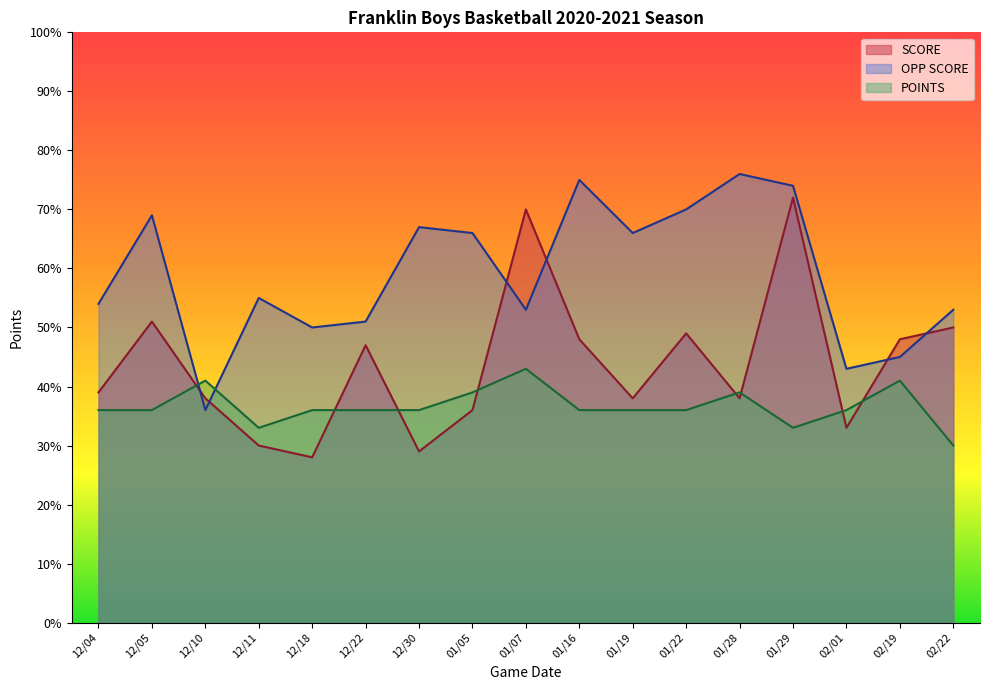

True or false: OPP SCORE has a value of 66 at 01/19.

True